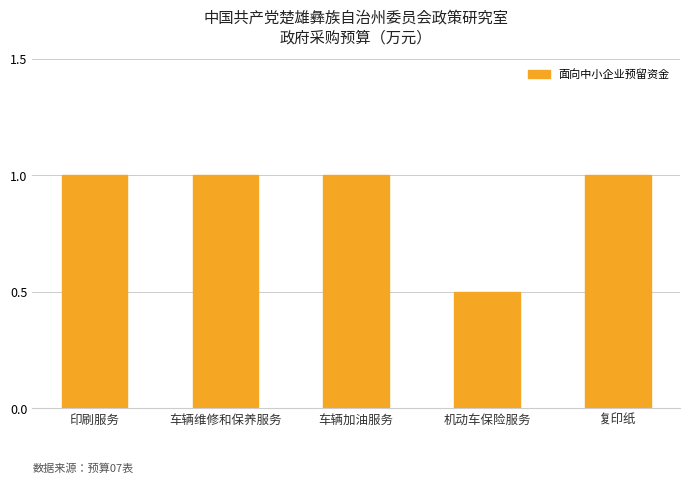

Approximately how many times larger is the value at 复印纸 compared to 印刷服务?

1.0